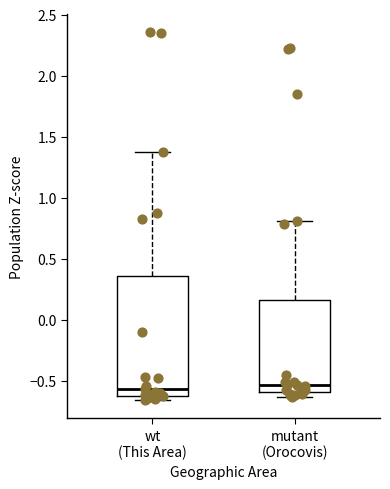

Where does the median line of the box for mutant (Orocovis) sit on the y-axis? The values are not printed on the chart, so give them approximately, as read against the axis.

-0.55